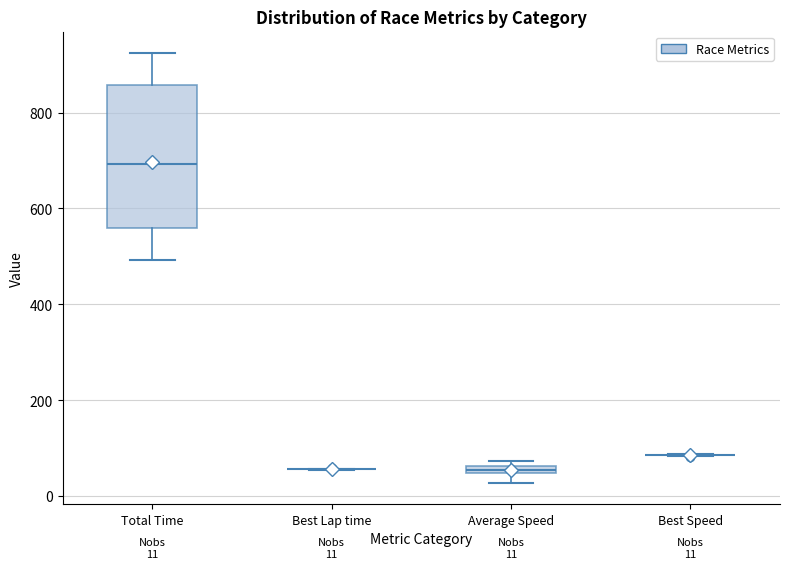

Which box is the tallest, from its lower edge to its upper edge?

Total Time